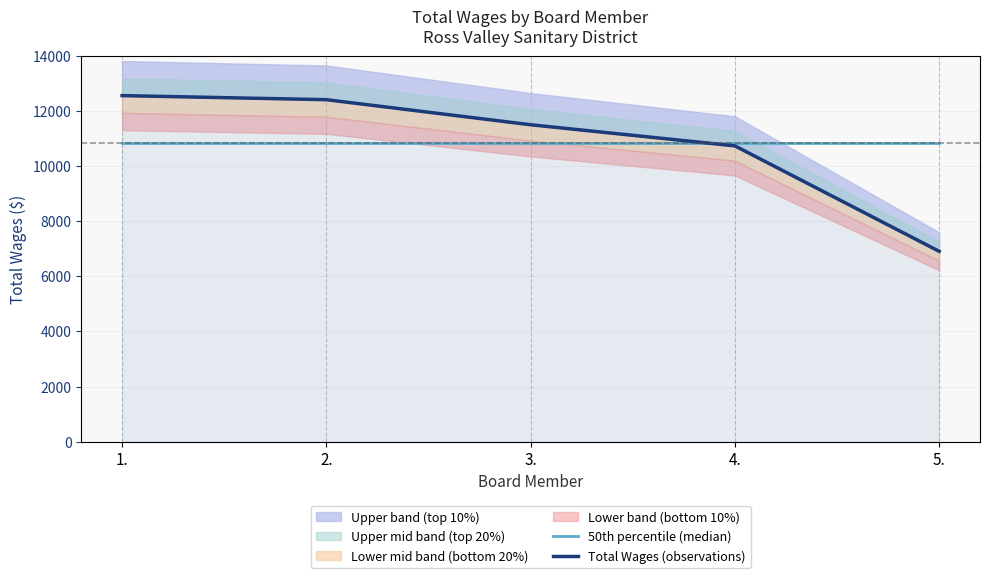

At which label is Total Wages (observations) closest to 9734?

4.